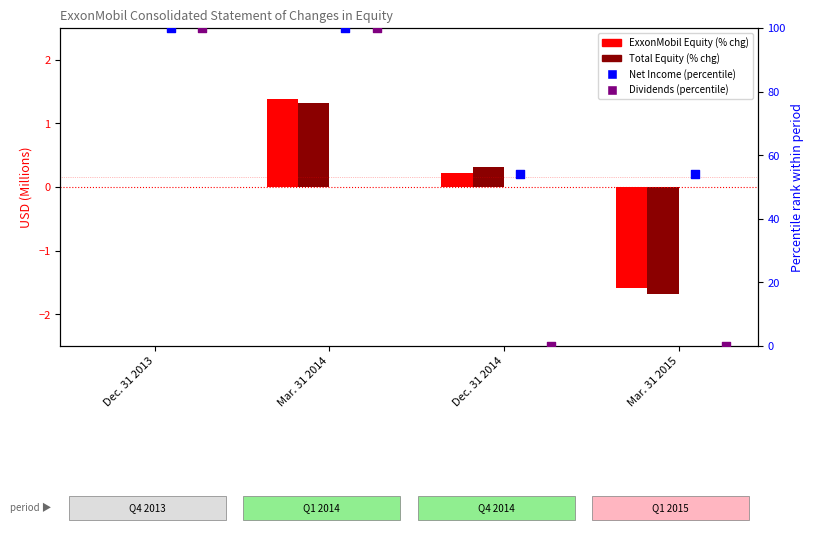

Which series has the largest total across all categories?

Net Income (percentile)